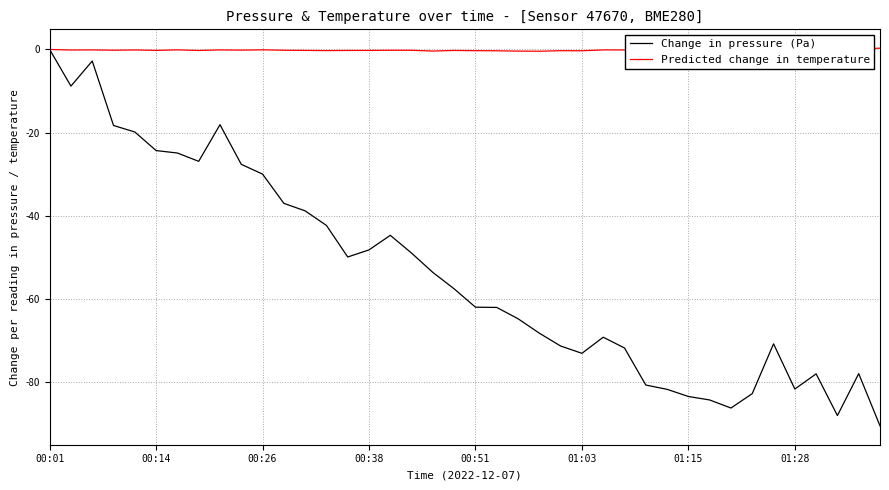

Which series has the largest range (max minus min)?

Change in pressure (Pa)